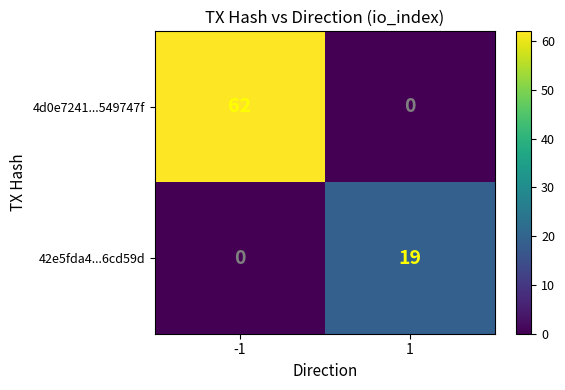

What is the average value of the 42e5fda4...6cd59d series?

10